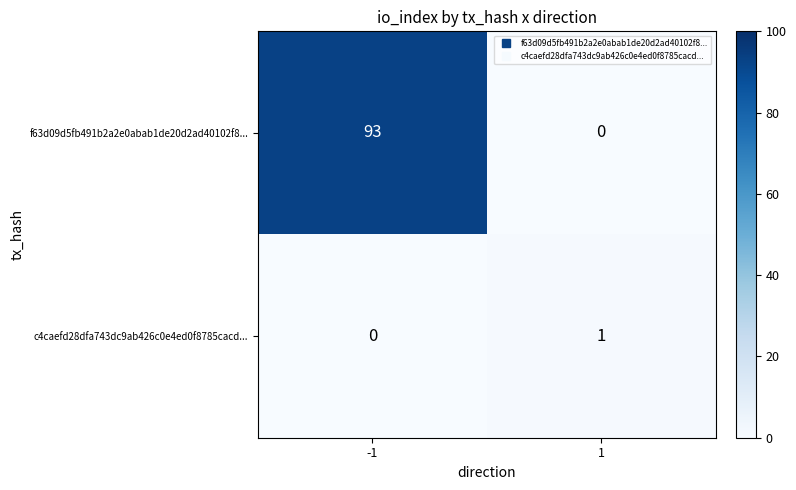

At 1, list the series in order from largest to smallest.

c4caefd28dfa743dc9ab426c0e4ed0f8785cacd..., f63d09d5fb491b2a2e0abab1de20d2ad40102f8...